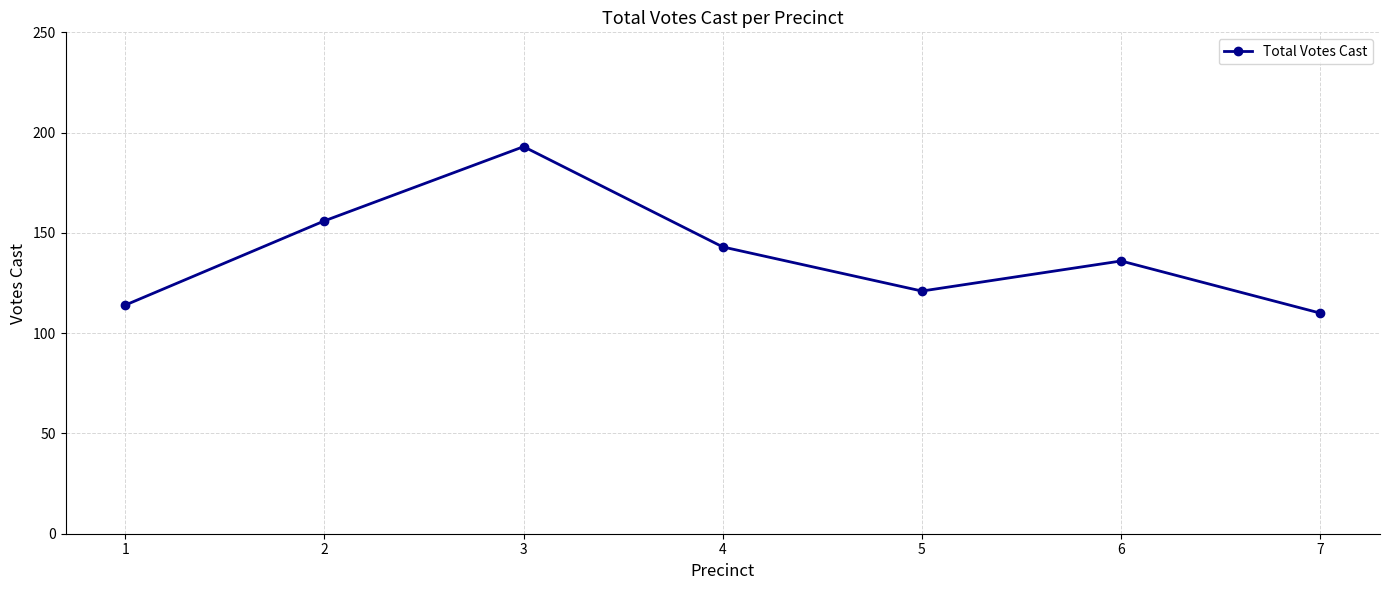

What is the maximum value shown in the chart?

193